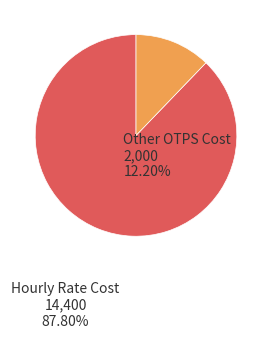

Which category has the biggest portion of the pie?

Hourly Rate Cost